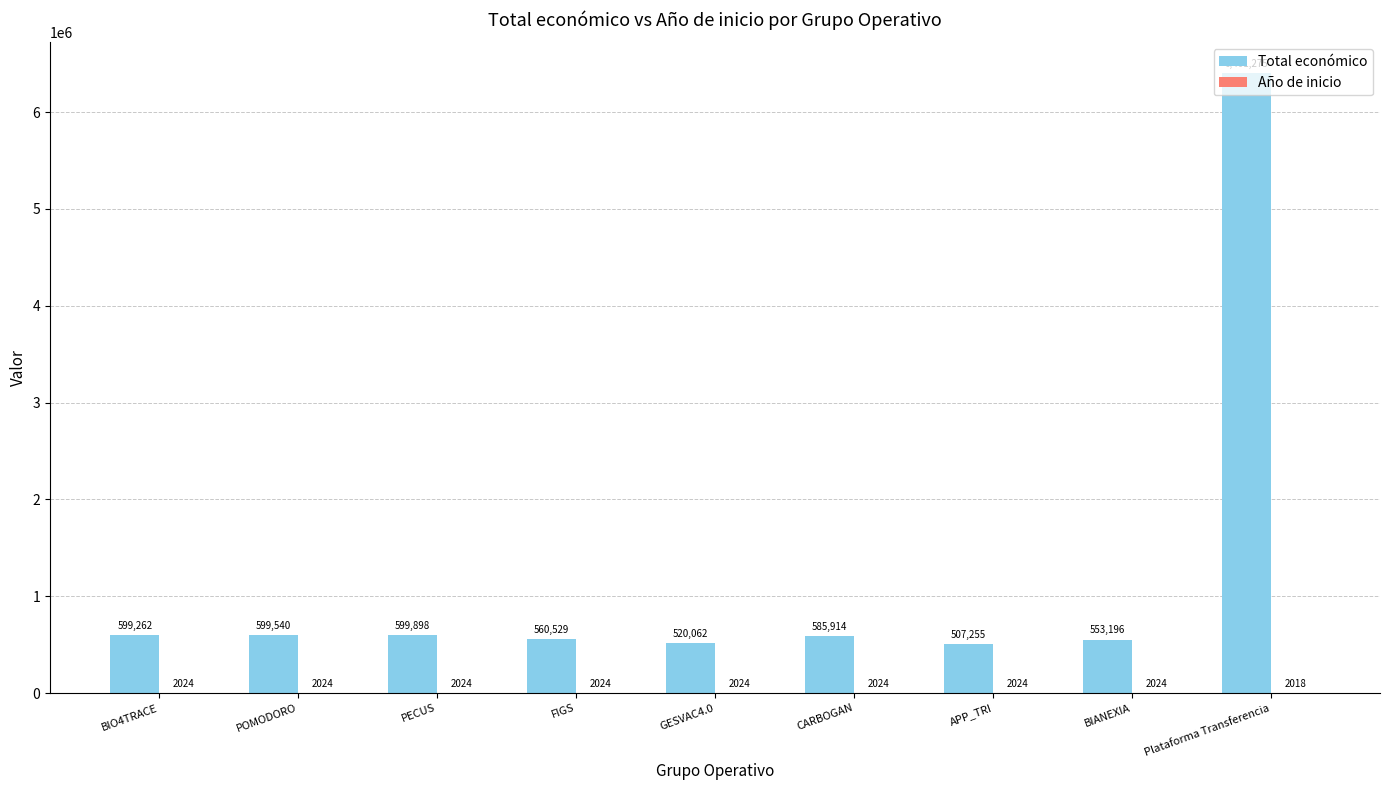

At which category is the sum across all series the highest?

Plataforma Transferencia